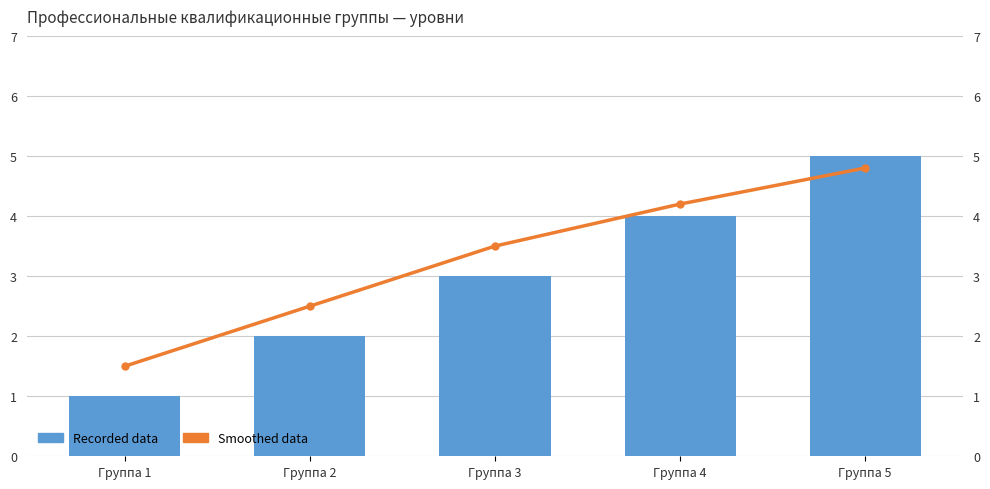

Reading right to left, what are all the values shown in this chart?

Recorded data: Группа 5=5.0	Группа 4=4.0	Группа 3=3.0	Группа 2=2.0	Группа 1=1.0
Smoothed data: Группа 5=4.8	Группа 4=4.2	Группа 3=3.5	Группа 2=2.5	Группа 1=1.5